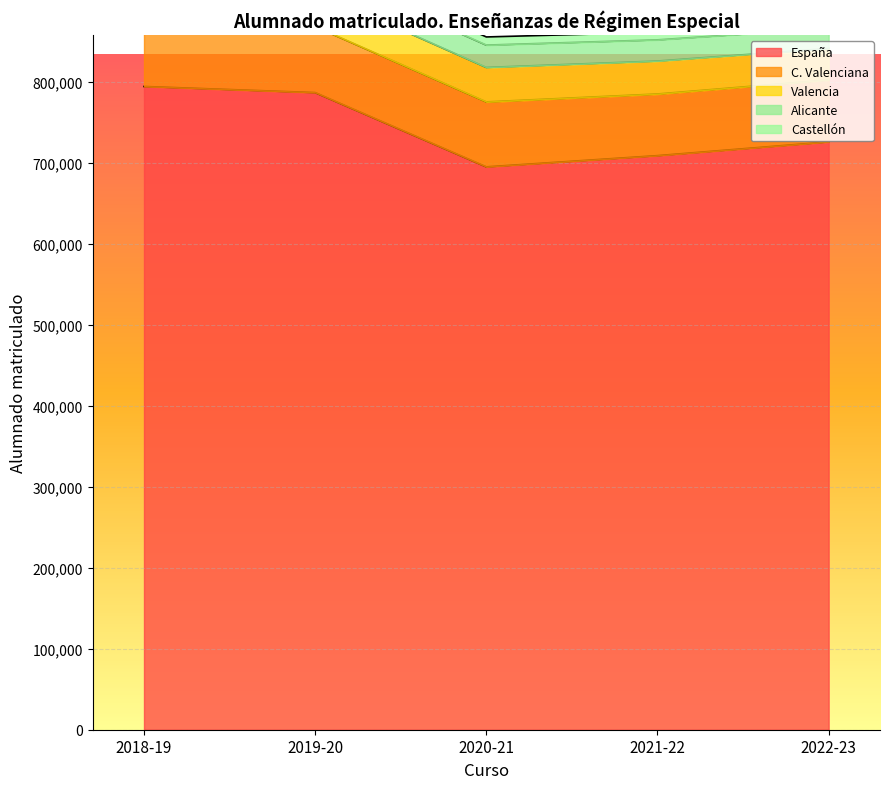

At which label does C. Valenciana first exceed 80186?

2018-19